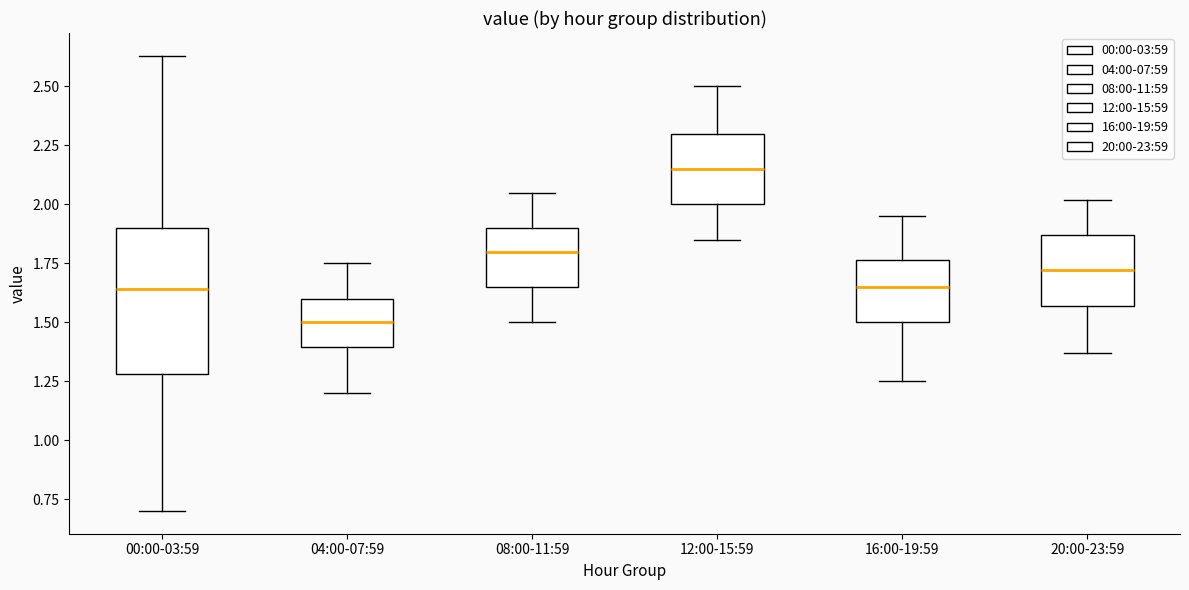

Which box's median line is the lowest?

04:00-07:59